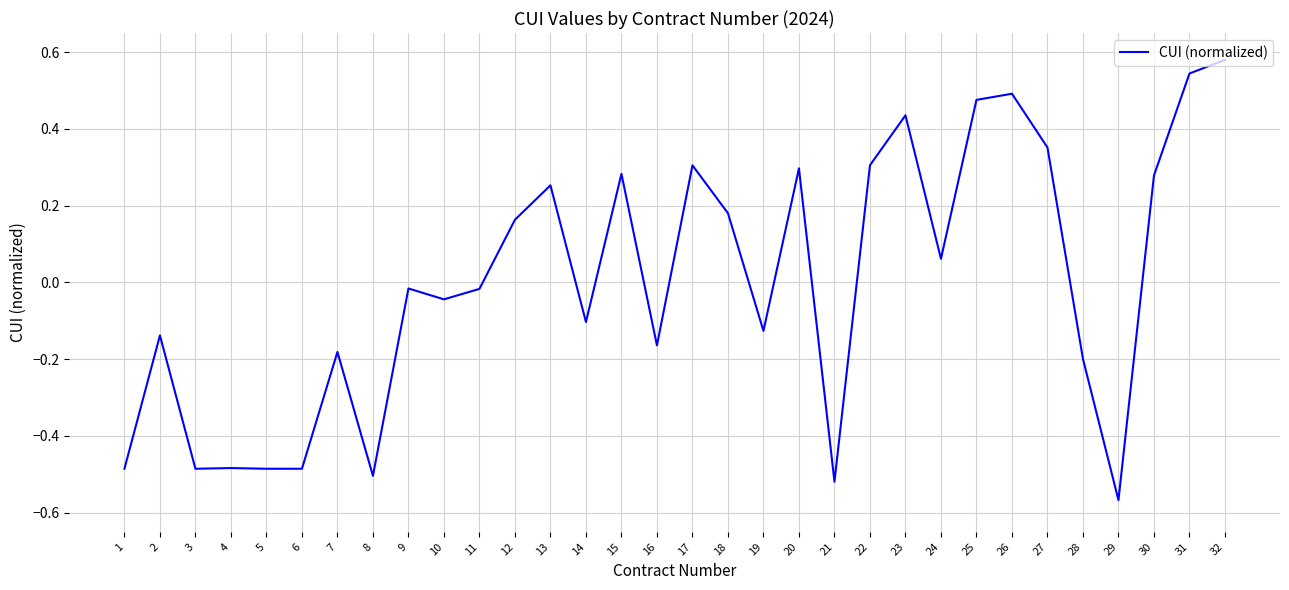

Which has a higher value, 21 or 26?

26